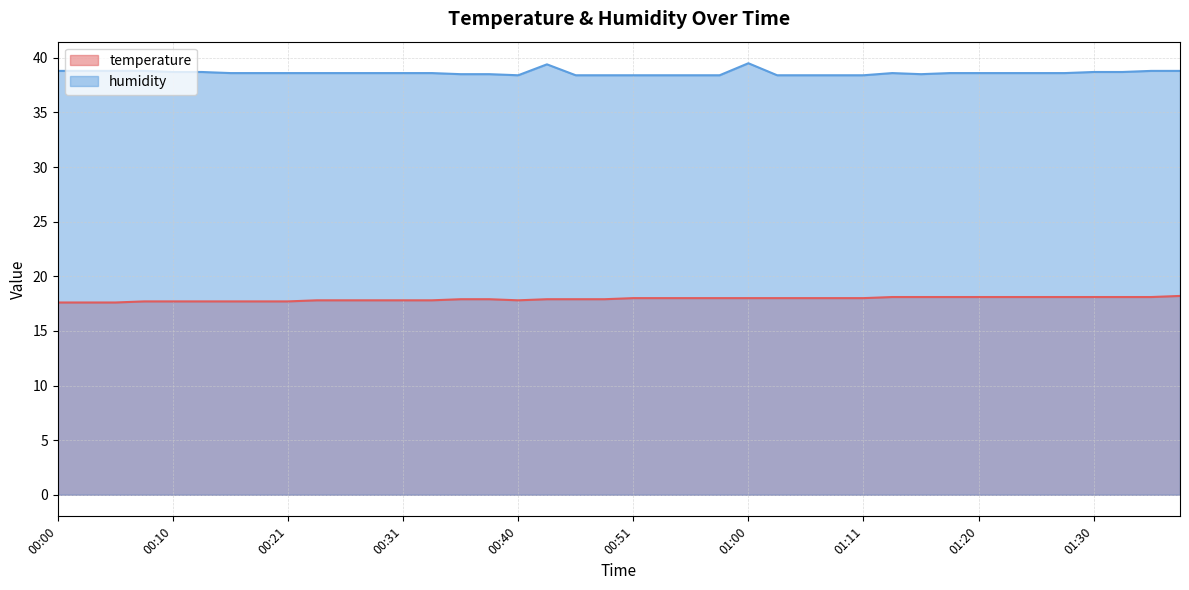

What is the difference between the highest and lowest values at 01:03?

20.4